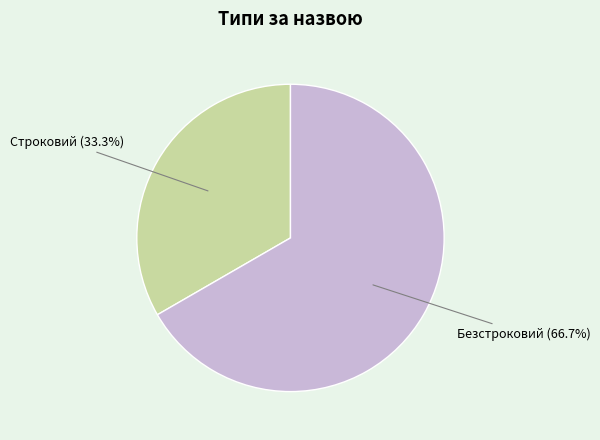

Does any single category account for the majority?

Yes